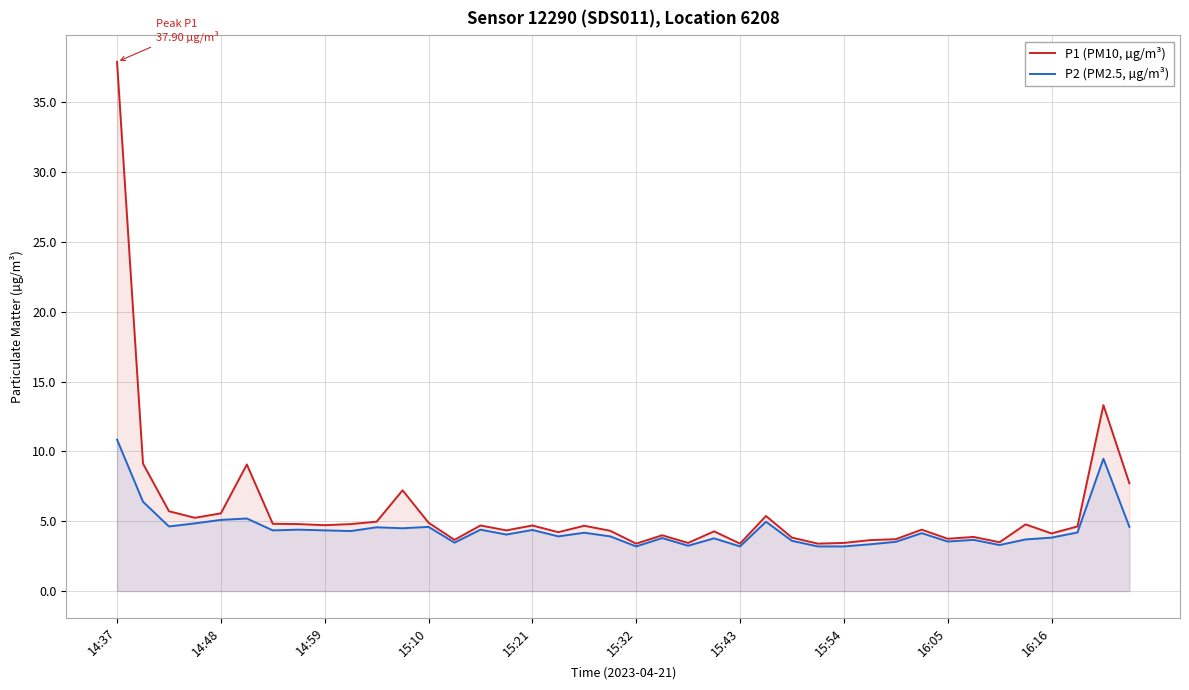

What is the difference between the highest and lowest values at 37?

0.4